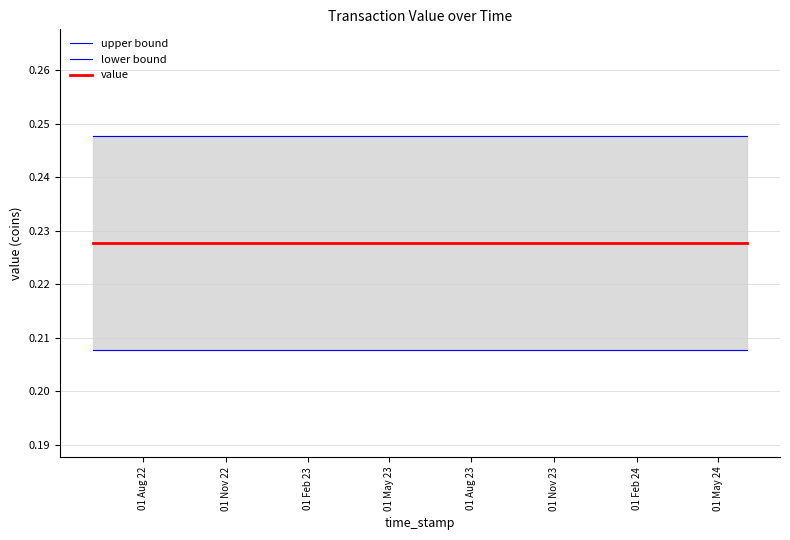

Does the chart display data point markers on the line(s)?

No